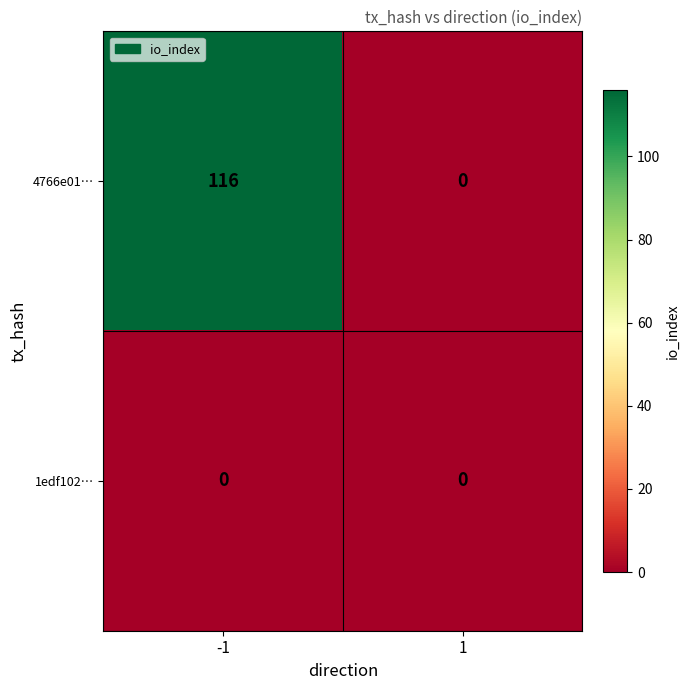

What is the average value of the 4766e01… series?

58